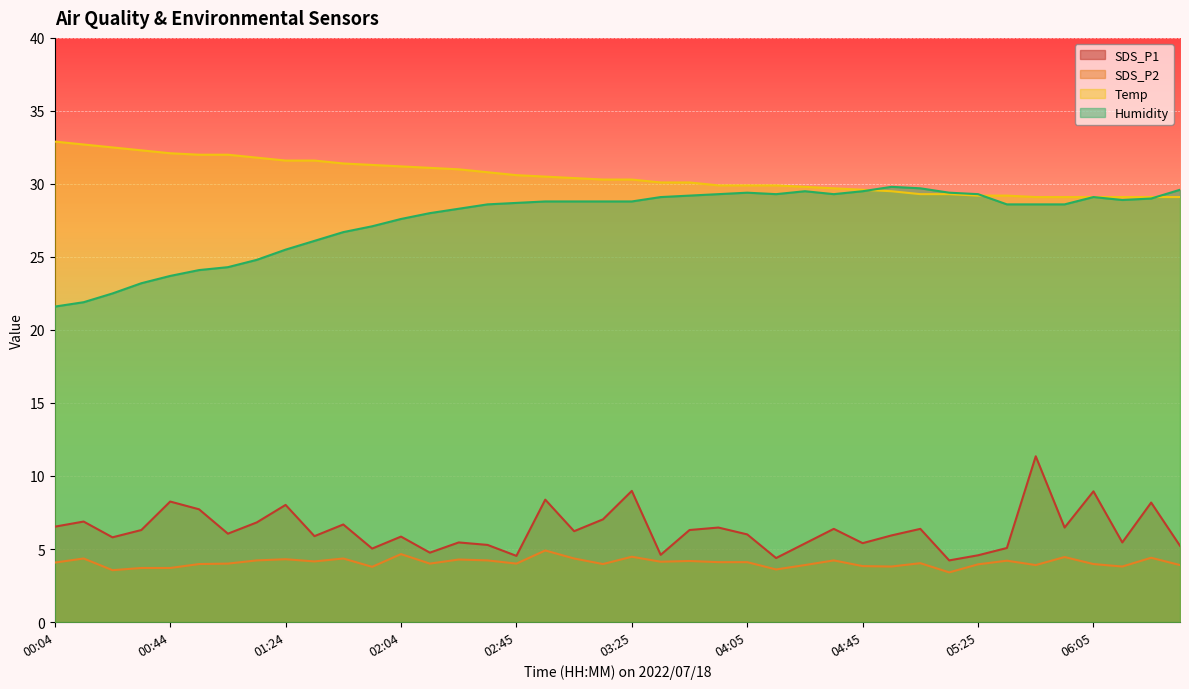

Between 02:45 and 03:05, which series saw the biggest shift?

SDS_P1